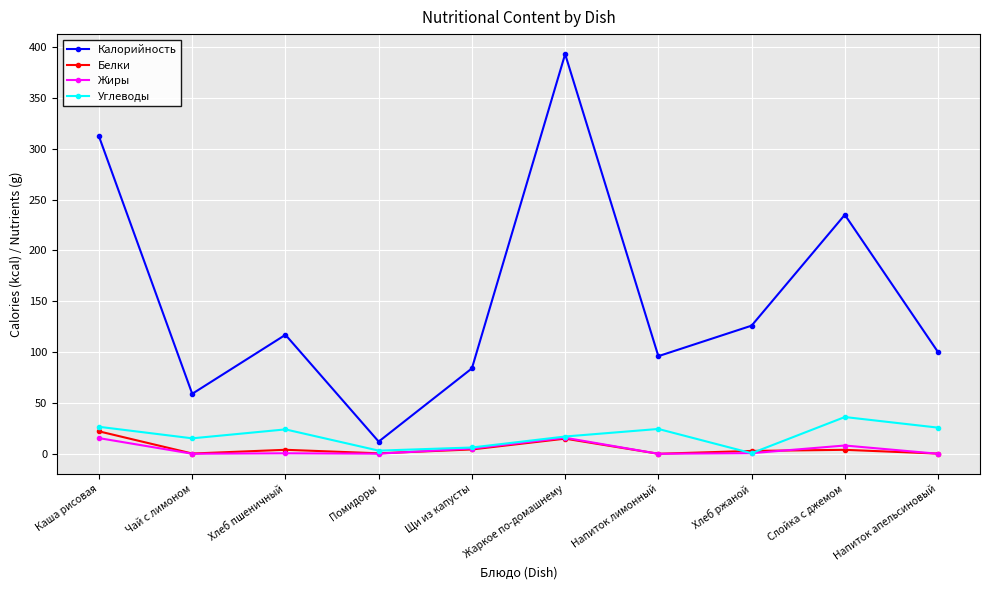

Which series has the widest spread of values?

Калорийность